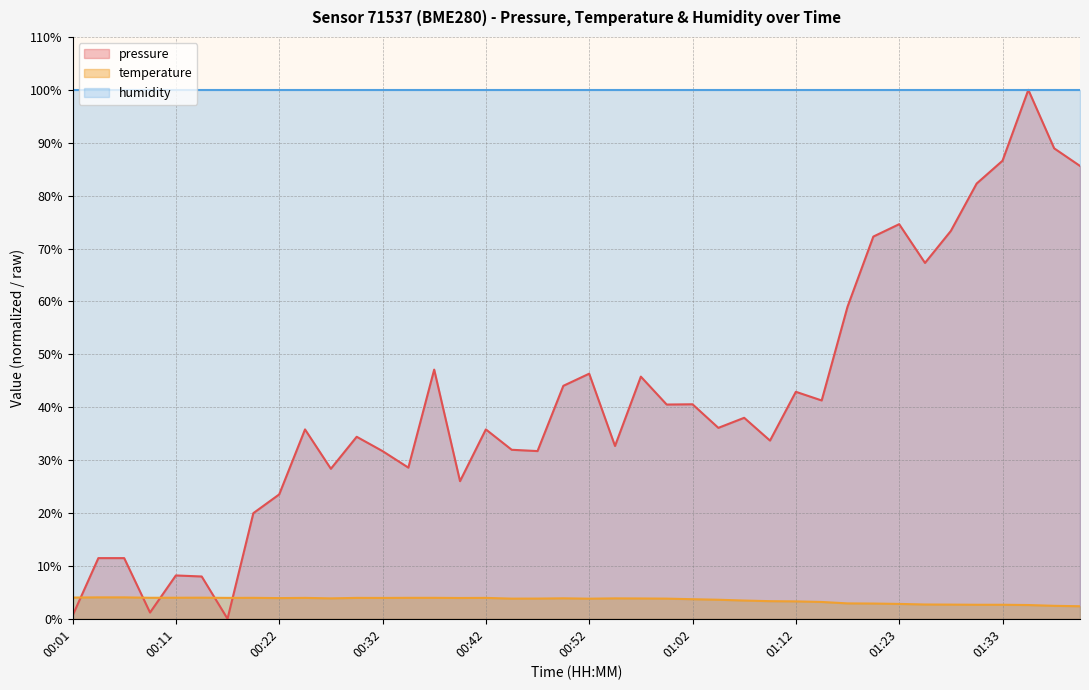

List the series in order of their overall mean, highest first.

humidity, pressure, temperature